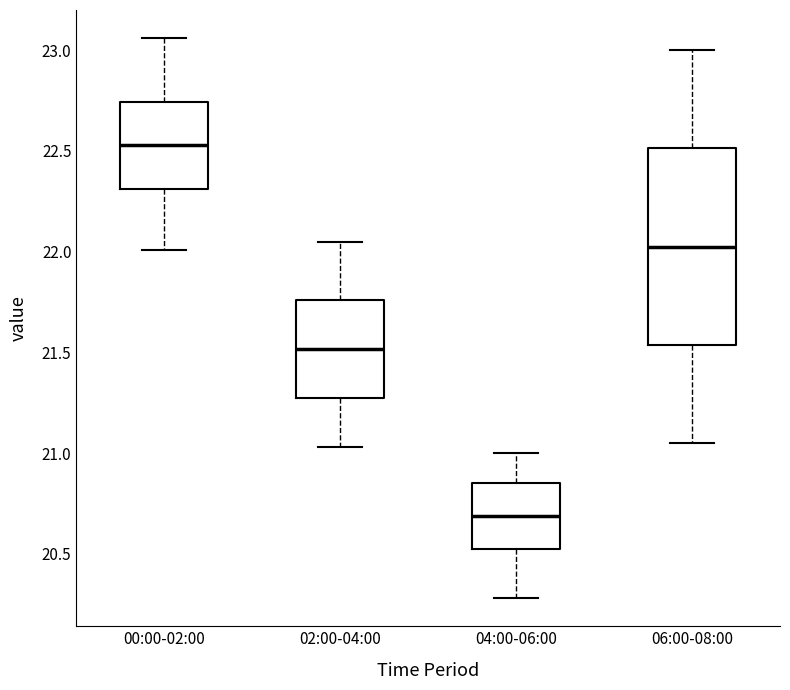

Reading left to right, read every box against the y-axis: the position of its median line, the range the box covers, and the ends of its whiskers. The values are not printed on the chart, so give them approximately, as read against the axis.

00:00-02:00: median 22.55, box 22.30 to 22.75, whiskers 22.00 to 23.05
02:00-04:00: median 21.50, box 21.25 to 21.75, whiskers 21.05 to 22.05
04:00-06:00: median 20.70, box 20.50 to 20.85, whiskers 20.30 to 21.00
06:00-08:00: median 22.05, box 21.55 to 22.50, whiskers 21.05 to 23.00